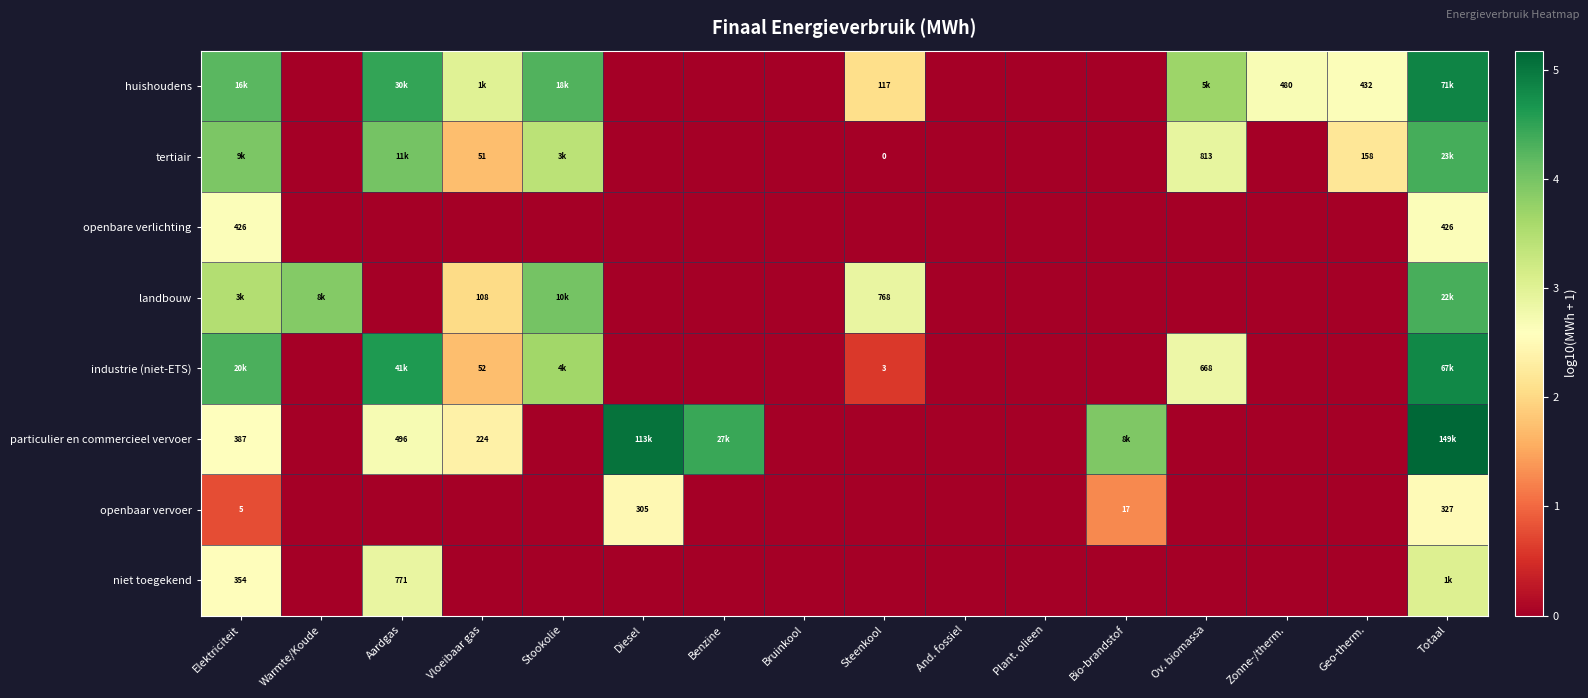

How many data points does each series have?

16